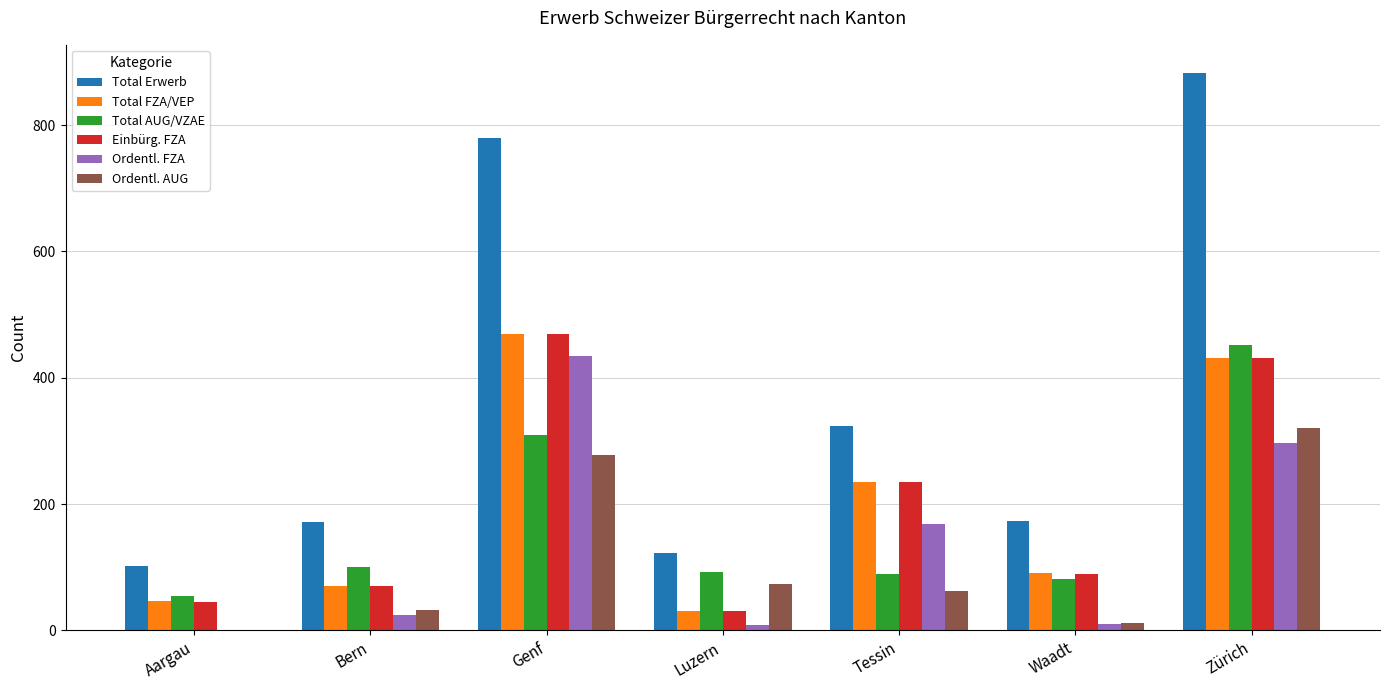

What is the sum of the Total AUG/VZAE values at Bern and Zürich?

553